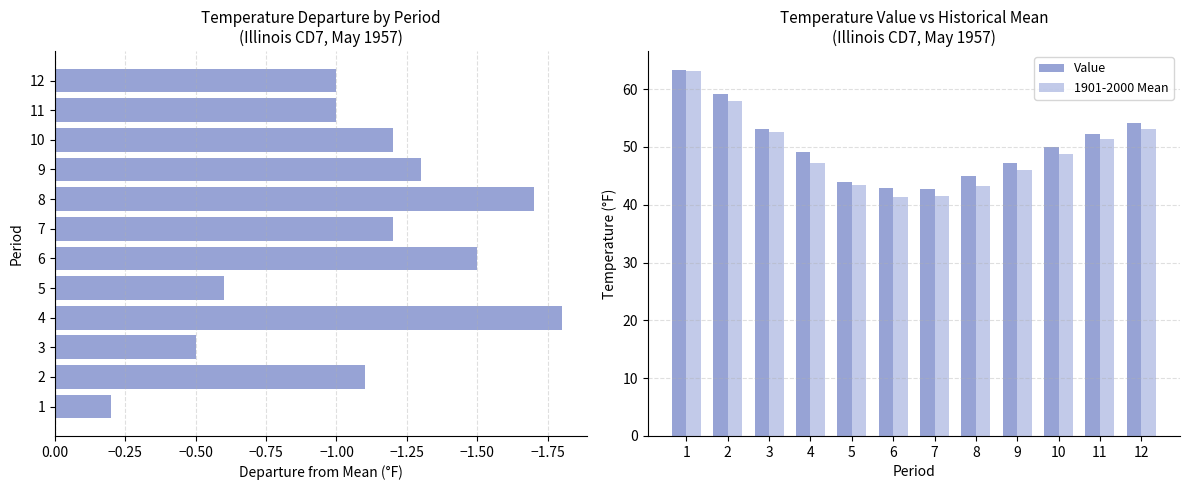

What is the lowest value of the 1901-2000 Mean series?

41.4